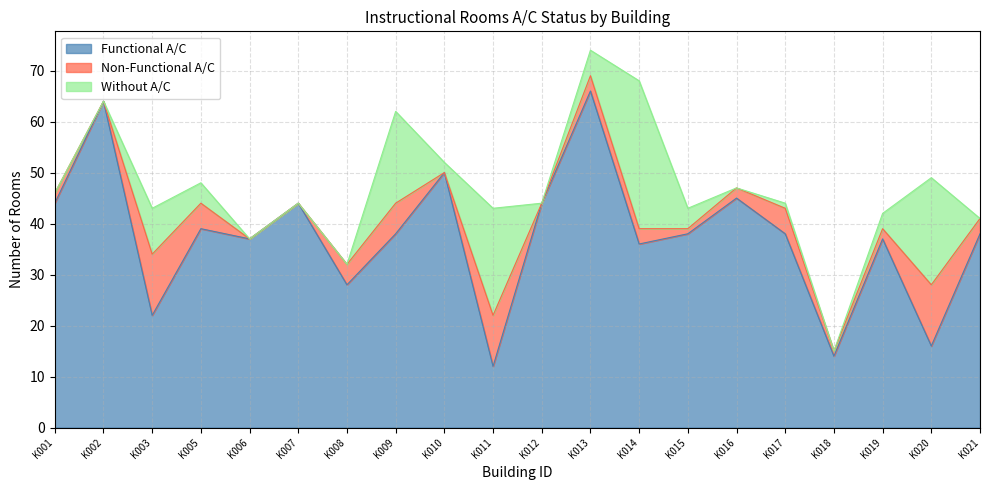

At which category does Functional A/C reach its first local peak?

K002